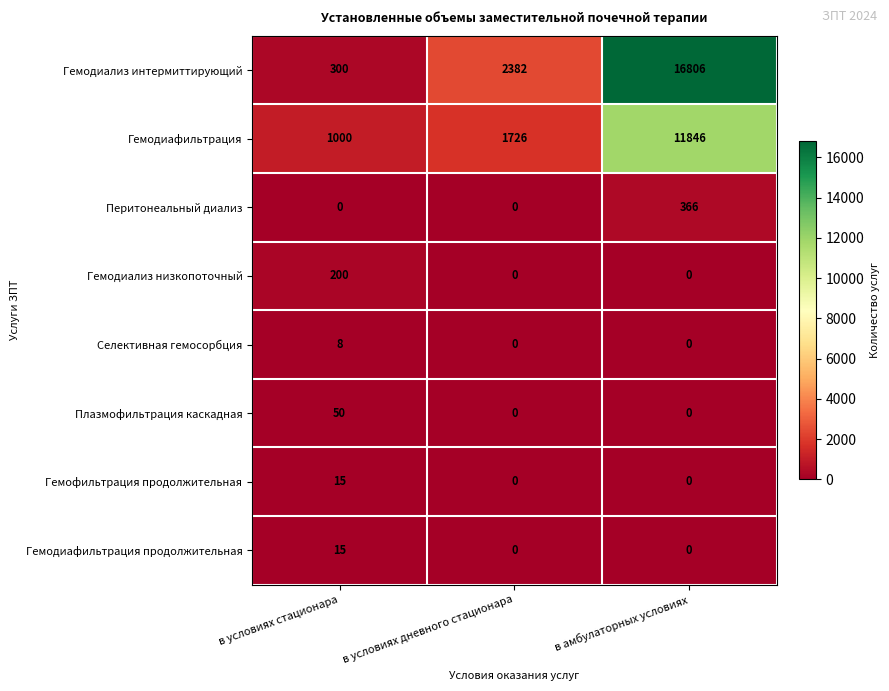

What is the maximum value for Гемодиализ интермиттирующий?

16806